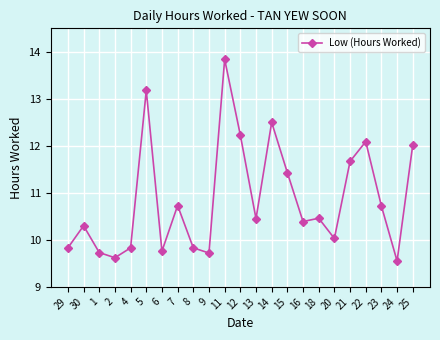

Which label corresponds to the largest value in the chart?

11